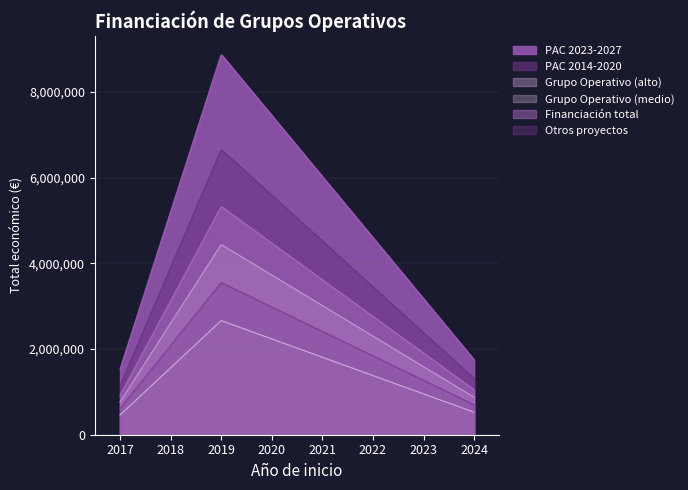

True or false: the data shows 10480 at 2017.

True